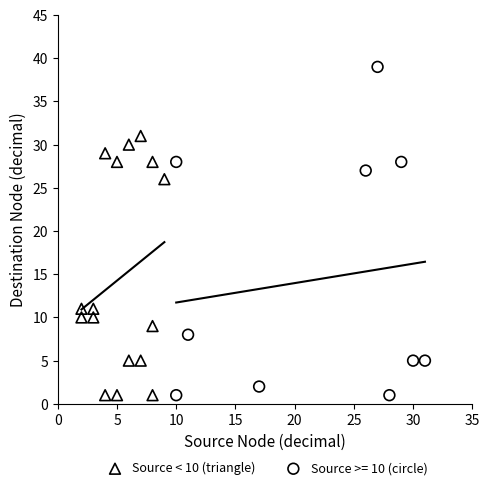

Which series has the widest spread of Y values?

Source >= 10 (circle)